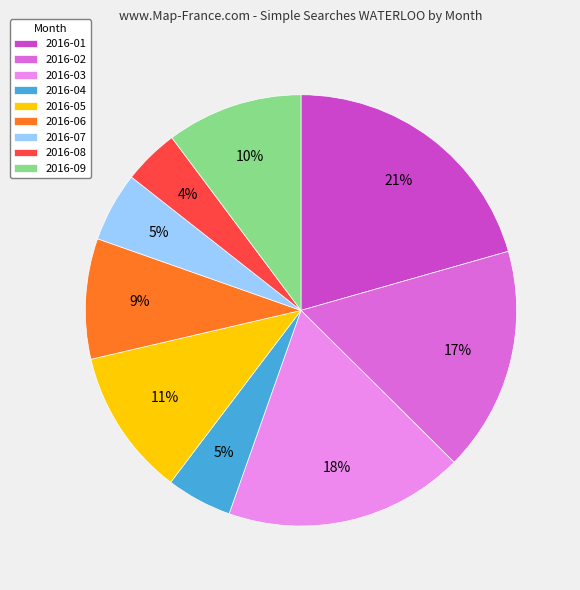

Between 2016-08 and 2016-01, which is larger?

2016-01